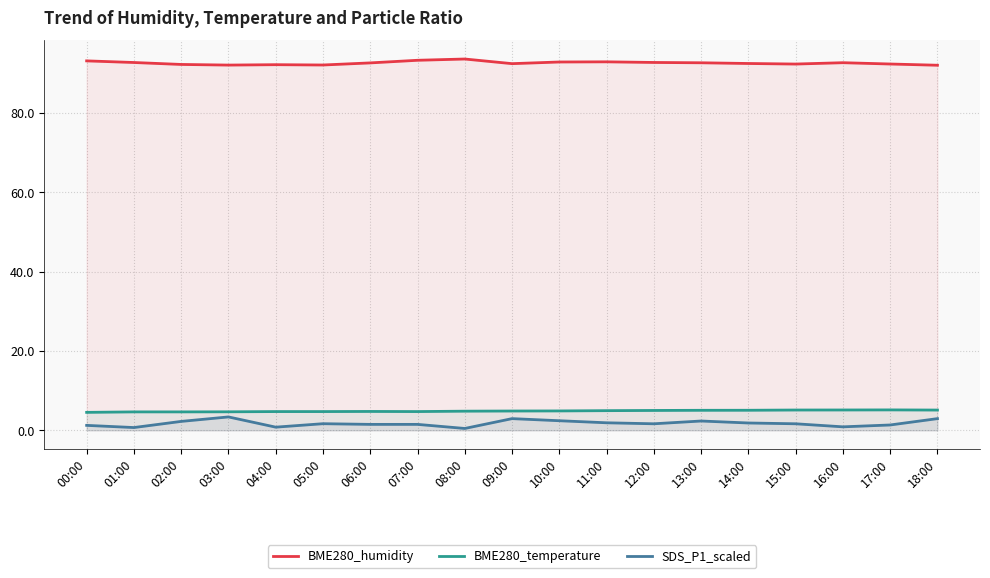

What is the label of the 6th point from the left?

05:00